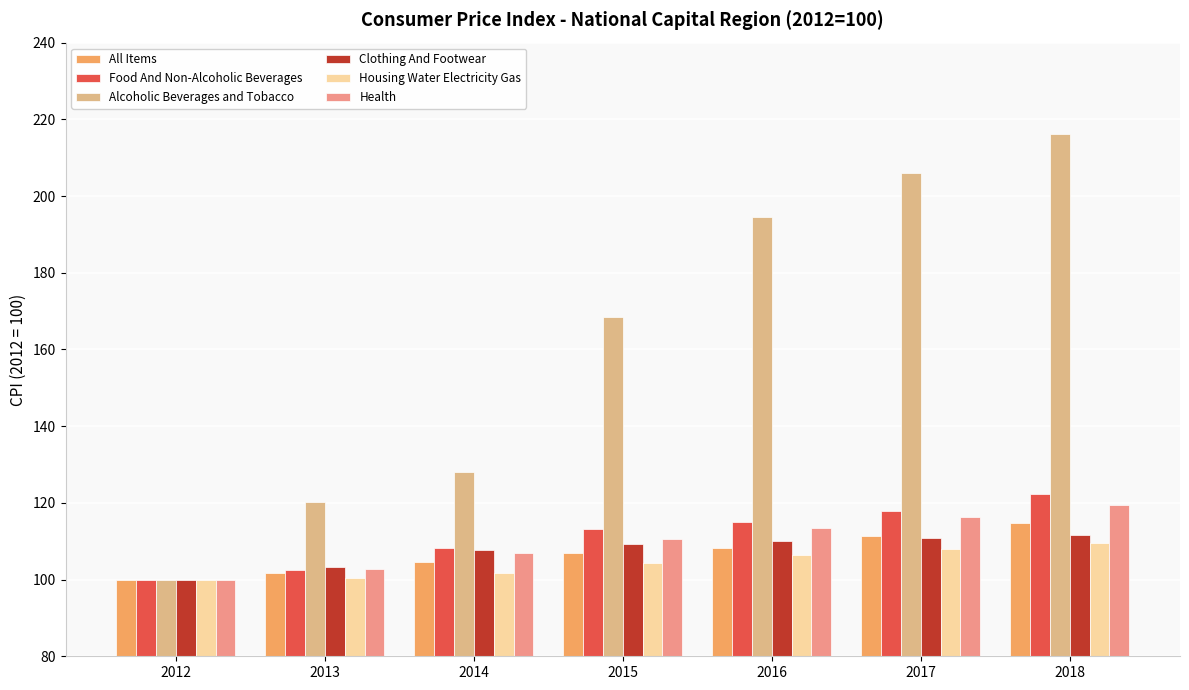

At 2015, list the series in order from smallest to largest.

Housing Water Electricity Gas, All Items, Clothing And Footwear, Health, Food And Non-Alcoholic Beverages, Alcoholic Beverages and Tobacco